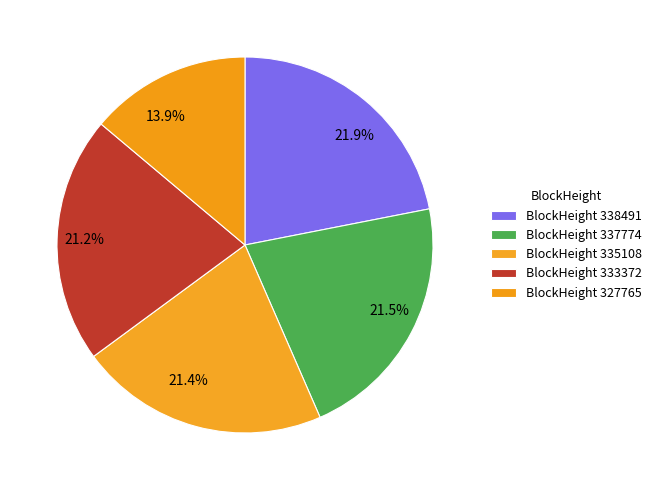

How many slices are in this pie chart?

5